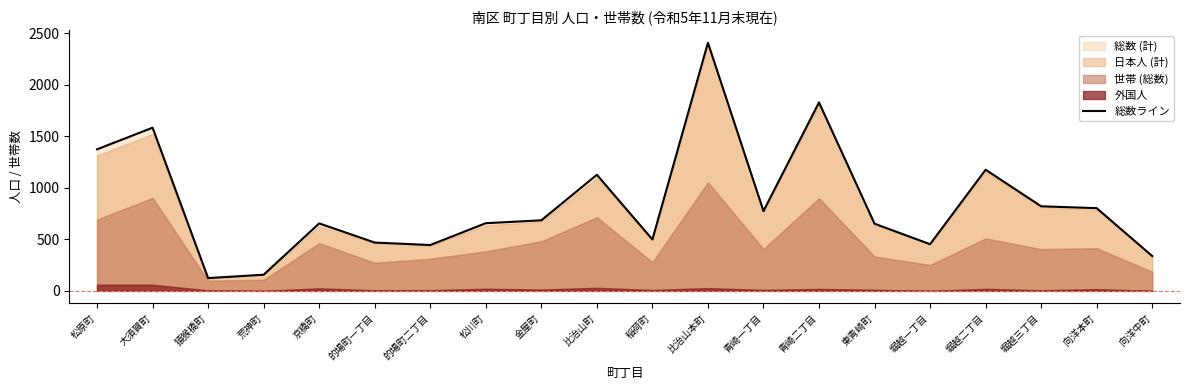

Reading left to right, extract all data points from this chart.

1374	1584	124	157	655	469	445	657	685	1127	499	2409	775	1829	652	453	1176	821	803	338